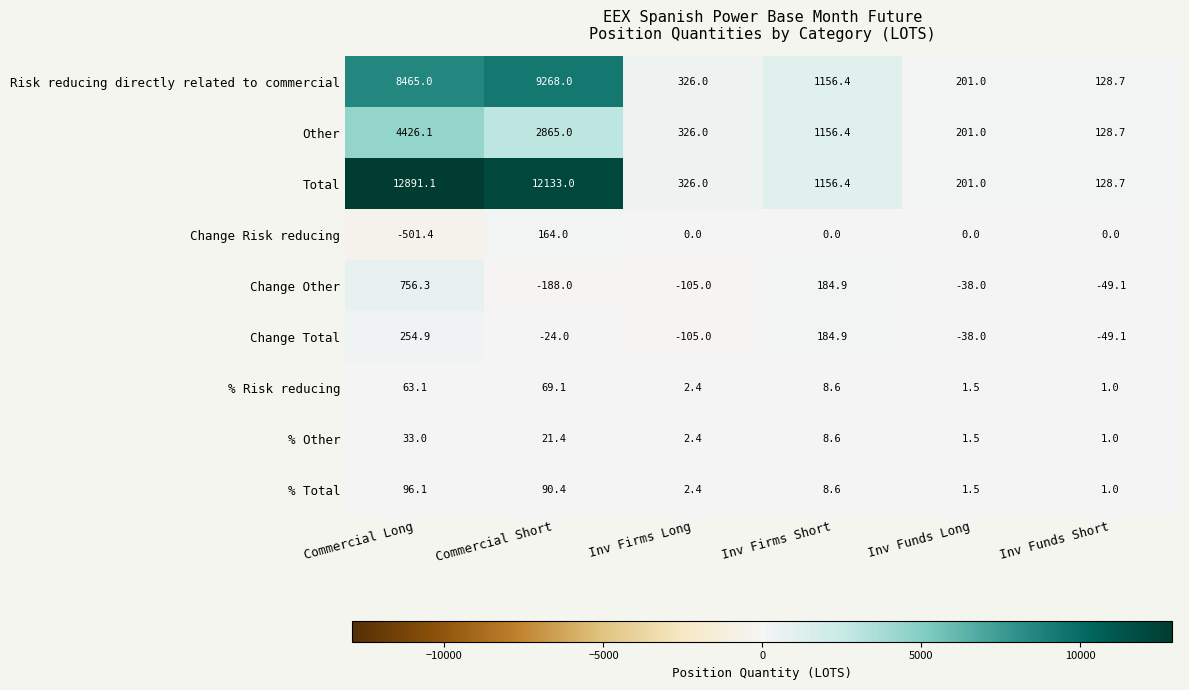

What is the approximate value of Change Total at Inv Firms Short?

184.9